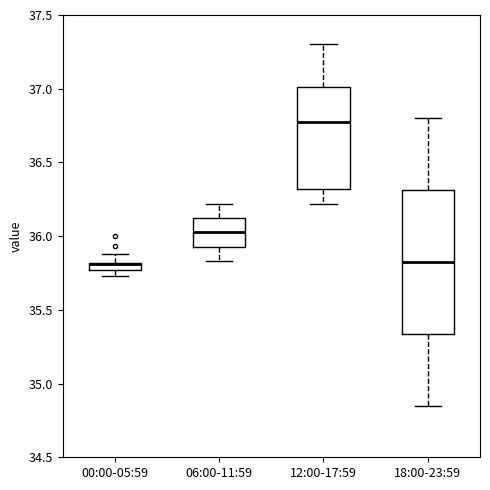

Where does the upper whisker of the box for 06:00-11:59 end on the y-axis? The values are not printed on the chart, so give them approximately, as read against the axis.

36.20